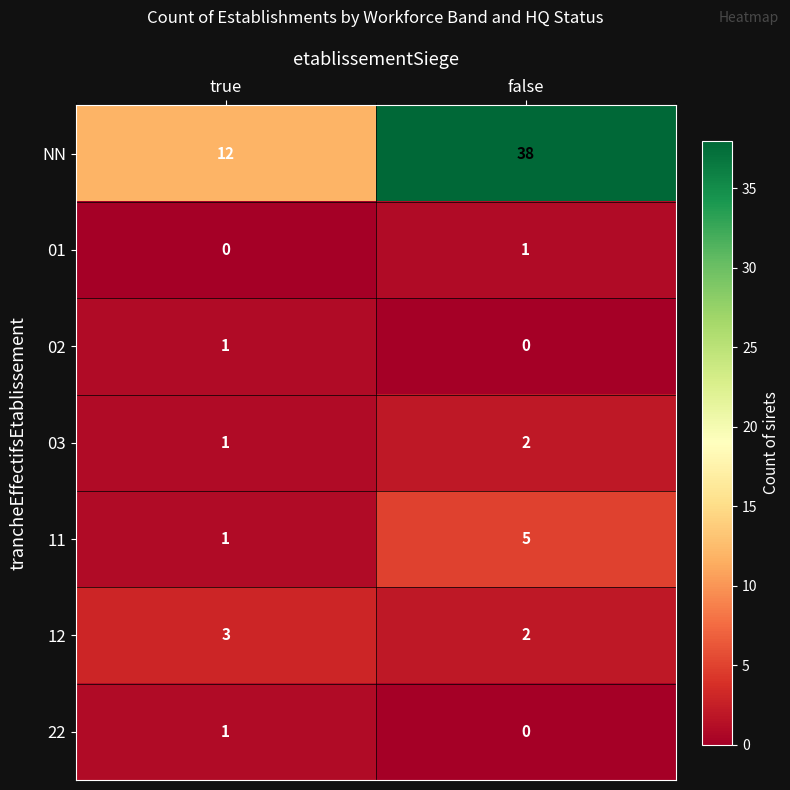

How many data points does each series have?

2